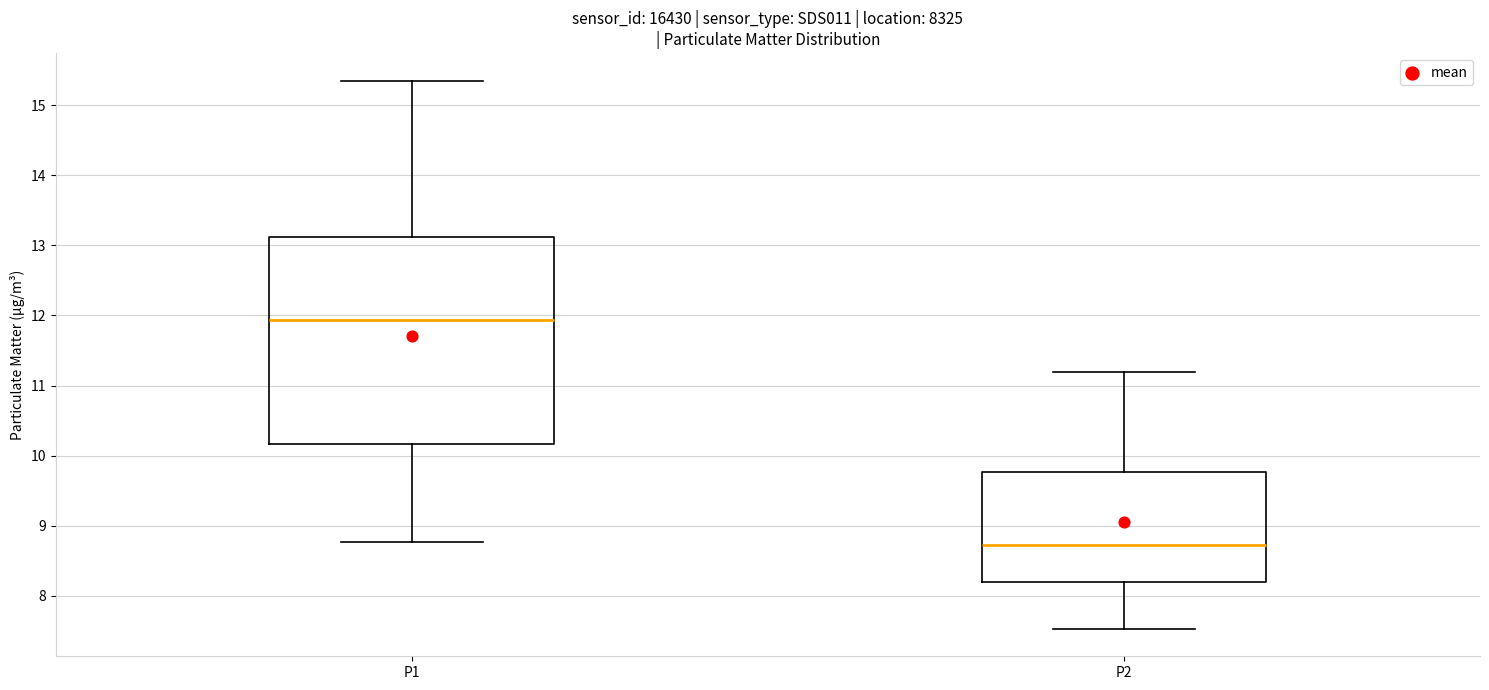

Where does the upper whisker of the box for P2 end on the y-axis? The values are not printed on the chart, so give them approximately, as read against the axis.

11.2